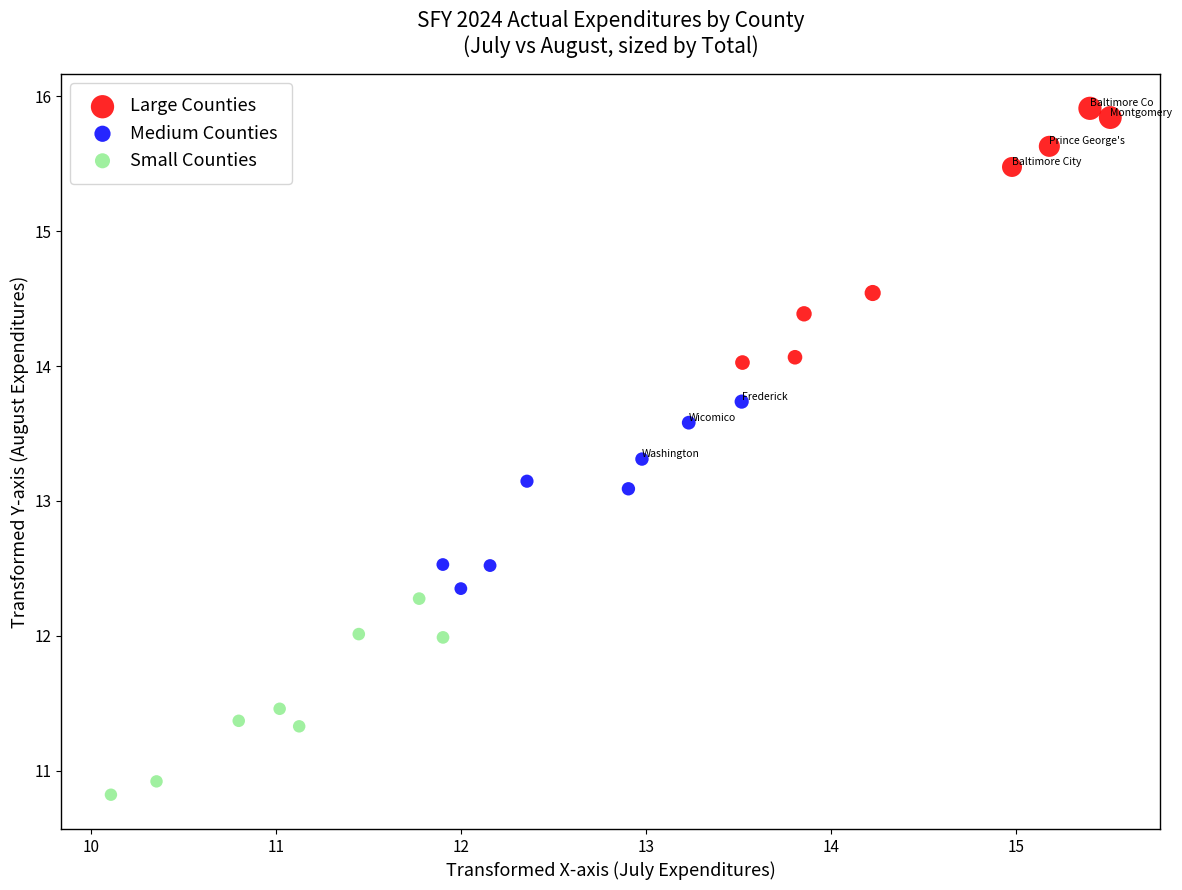

Which series contains the highest Y value?

Large Counties